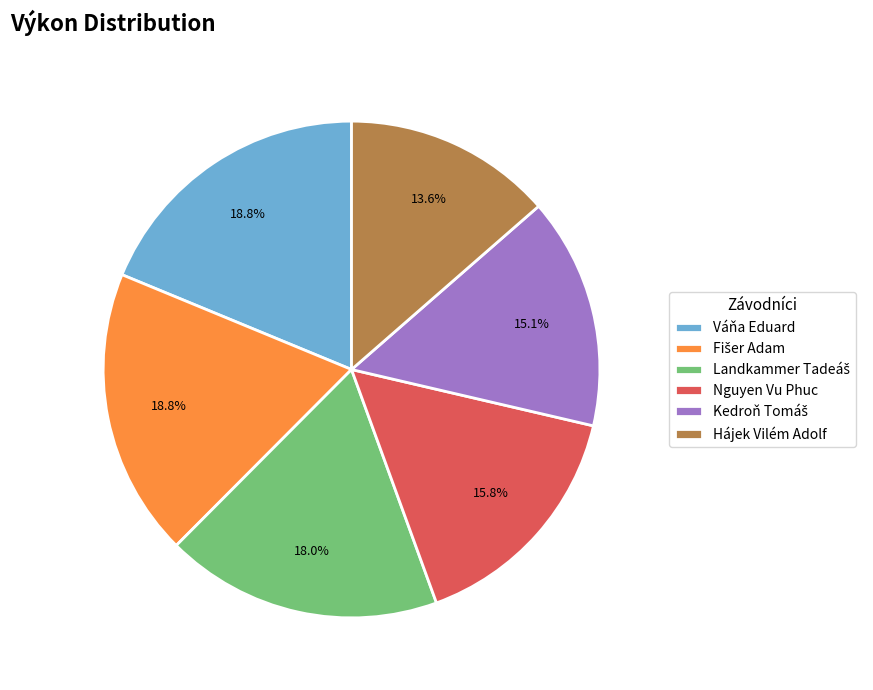

Which slice is the smallest?

Hájek Vilém Adolf